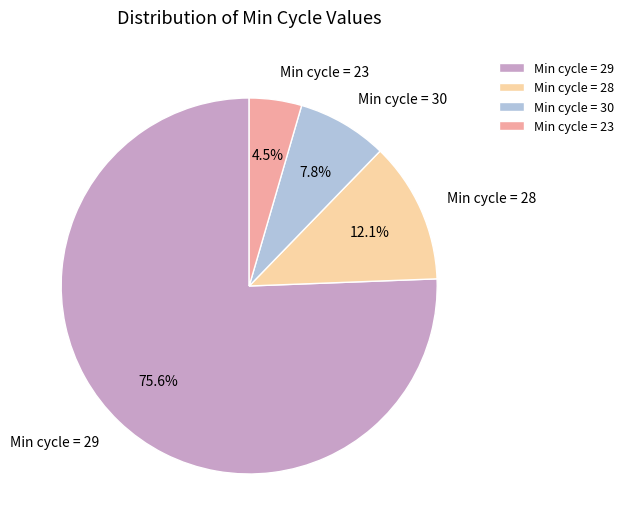

Which has a higher value, Min cycle = 23 or Min cycle = 29?

Min cycle = 29